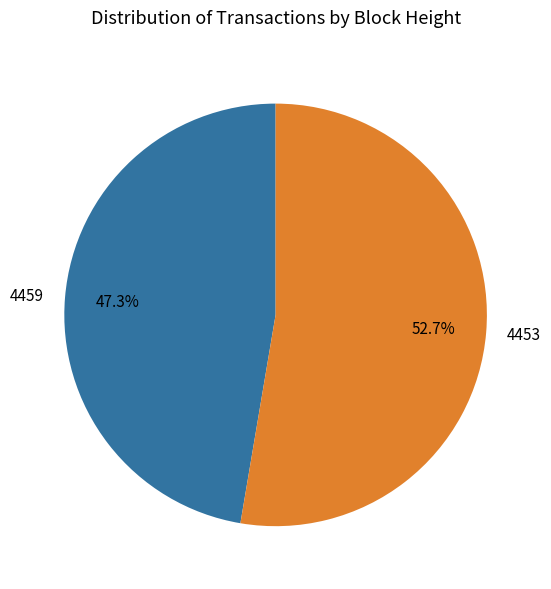

How many slices are in this pie chart?

2